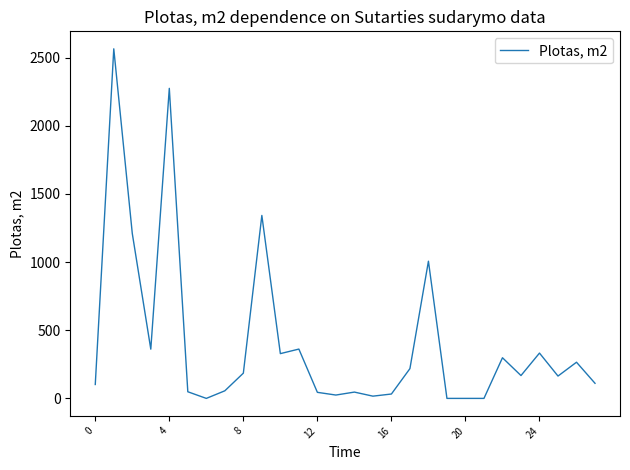

What is the difference between the maximum and minimum values?

2564.2